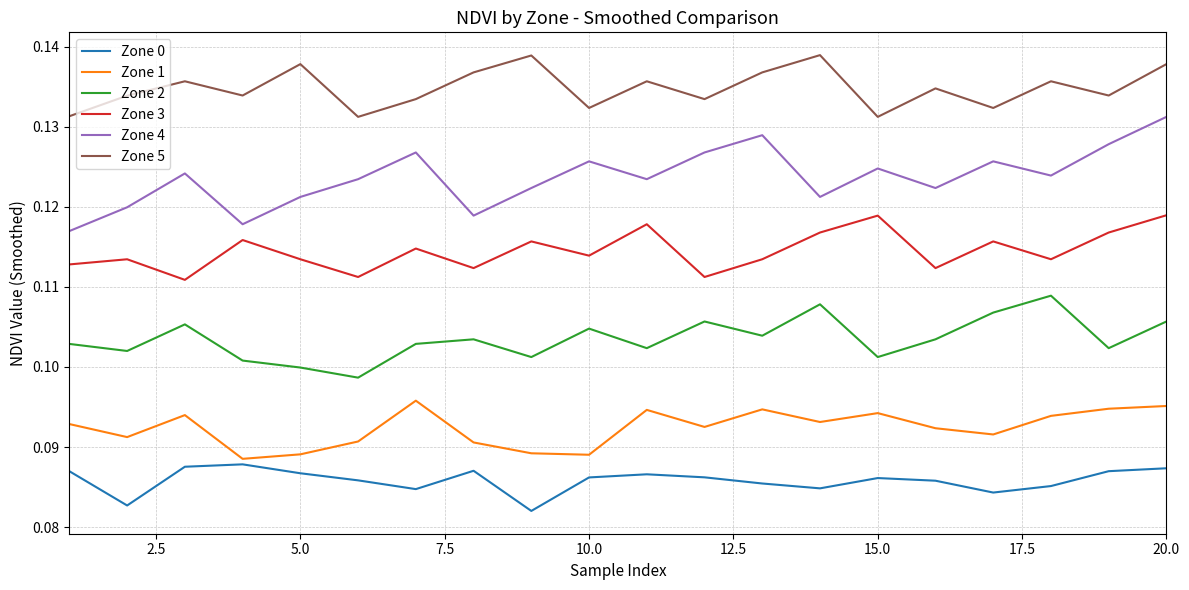

Rank the series by their maximum value, from lowest to highest.

Zone 0, Zone 1, Zone 2, Zone 3, Zone 4, Zone 5